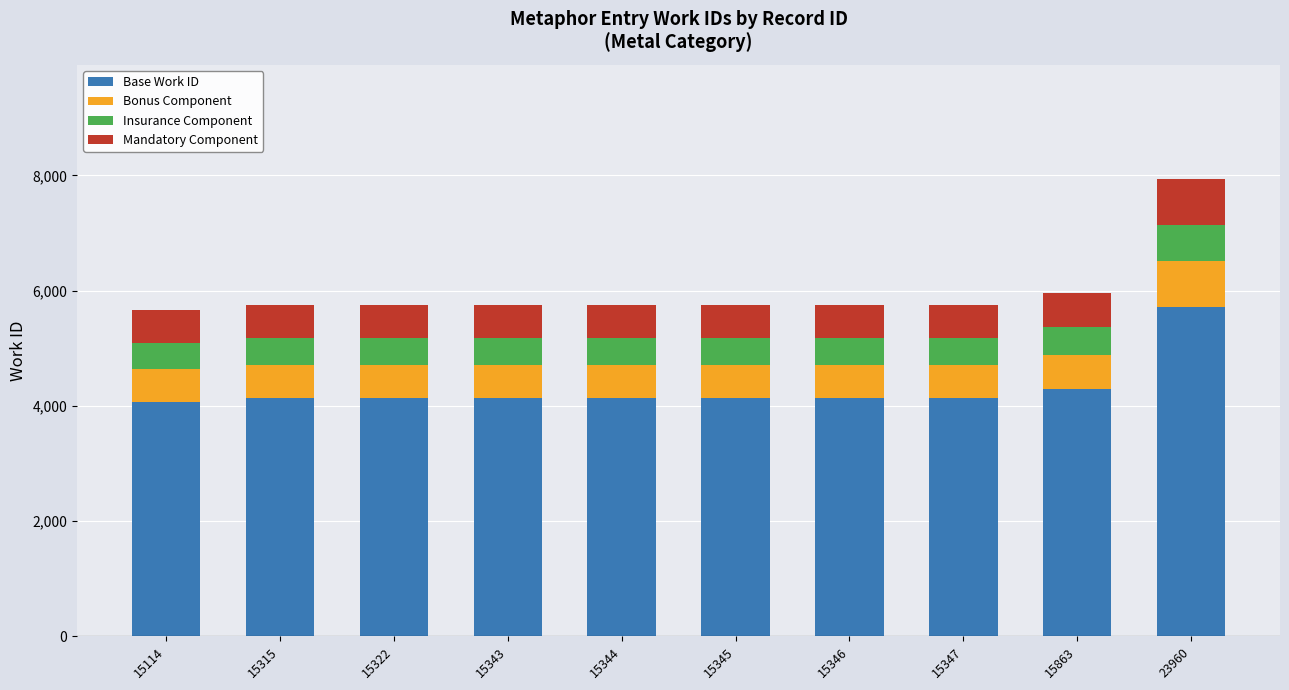

What is the difference between the Base Work ID values at 15347 and 15345?

1